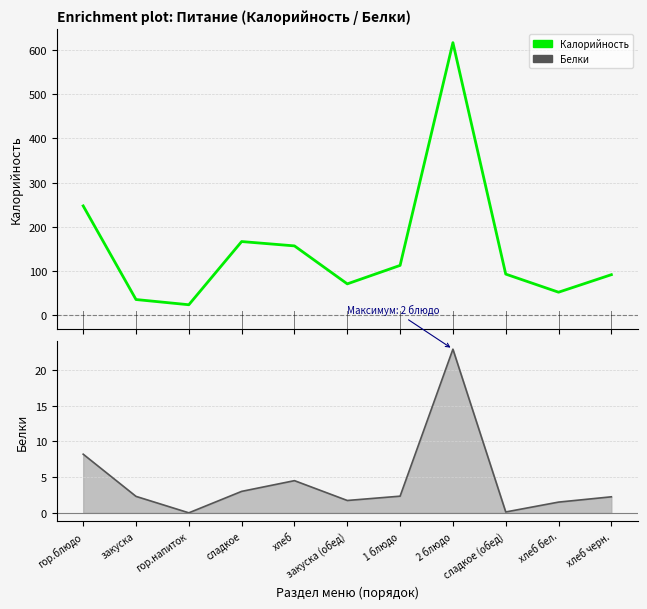

True or false: Белки has more than 0 interior local peaks.

True